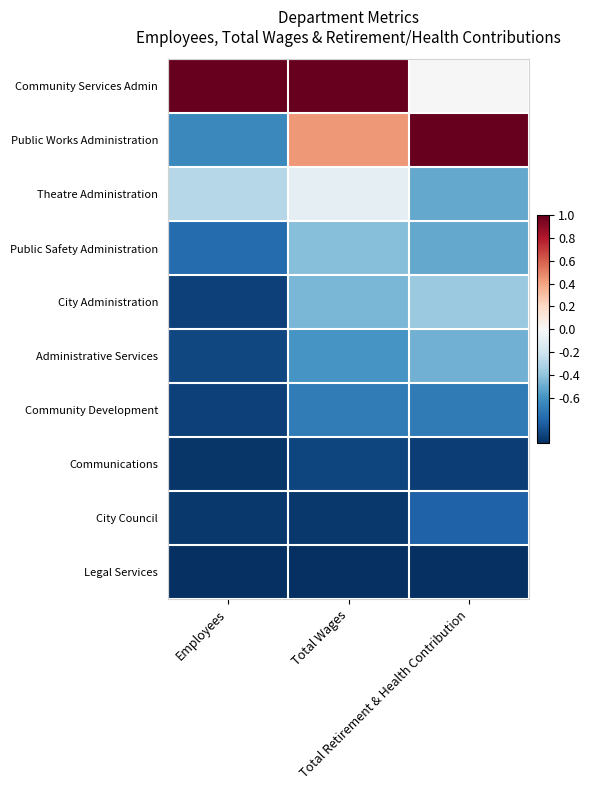

Count the number of categories in the chart.

3